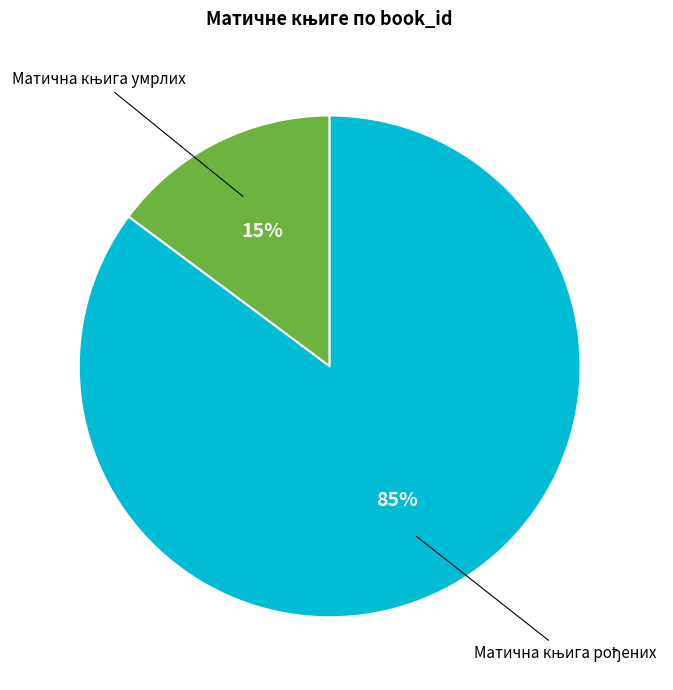

To the nearest percent, what is the difference between the largest and smallest slice percentages?

70%